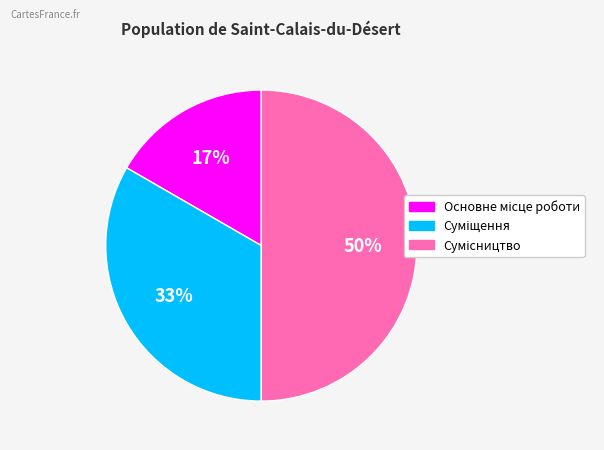

To the nearest percent, what is the difference between the largest and smallest slice percentages?

33%